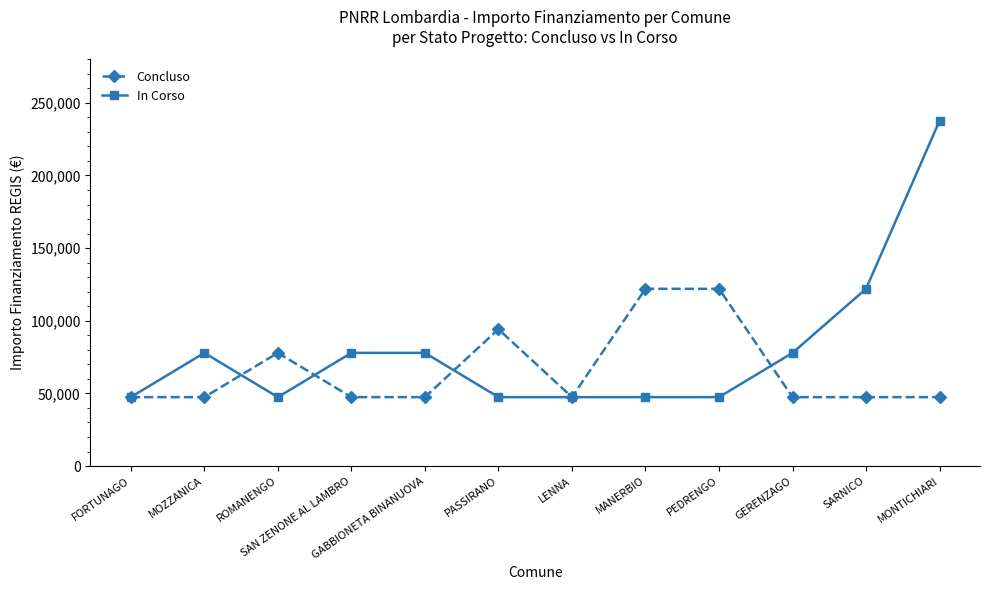

Rank the series by their maximum value, from highest to lowest.

In Corso, Concluso